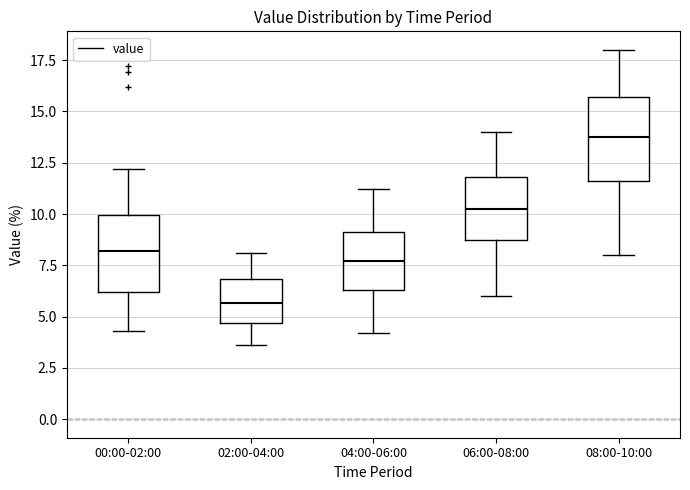

Reading left to right, transcribe this box plot: for each box, give where its median line is, the range the box spans, and where its two whiskers end, as read against the y-axis. The values are not printed on the chart, so give them approximately, as read against the axis.

00:00-02:00: median 8.0, box 6.0 to 10.0, whiskers 4.5 to 12.0
02:00-04:00: median 5.5, box 4.5 to 7.0, whiskers 3.5 to 8.0
04:00-06:00: median 7.5, box 6.5 to 9.0, whiskers 4.0 to 11.0
06:00-08:00: median 10.5, box 8.5 to 12.0, whiskers 6.0 to 14.0
08:00-10:00: median 14.0, box 11.5 to 15.5, whiskers 8.0 to 18.0